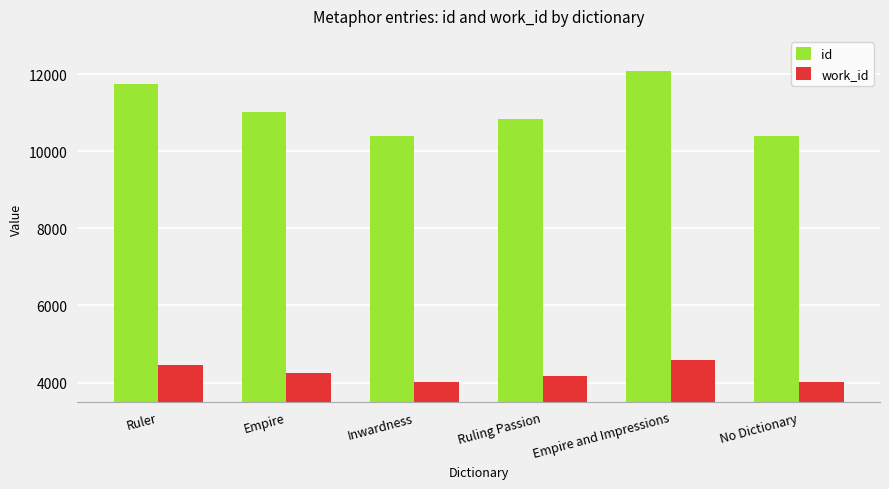

Is the value of work_id at Inwardness greater than the value of id at No Dictionary?

No